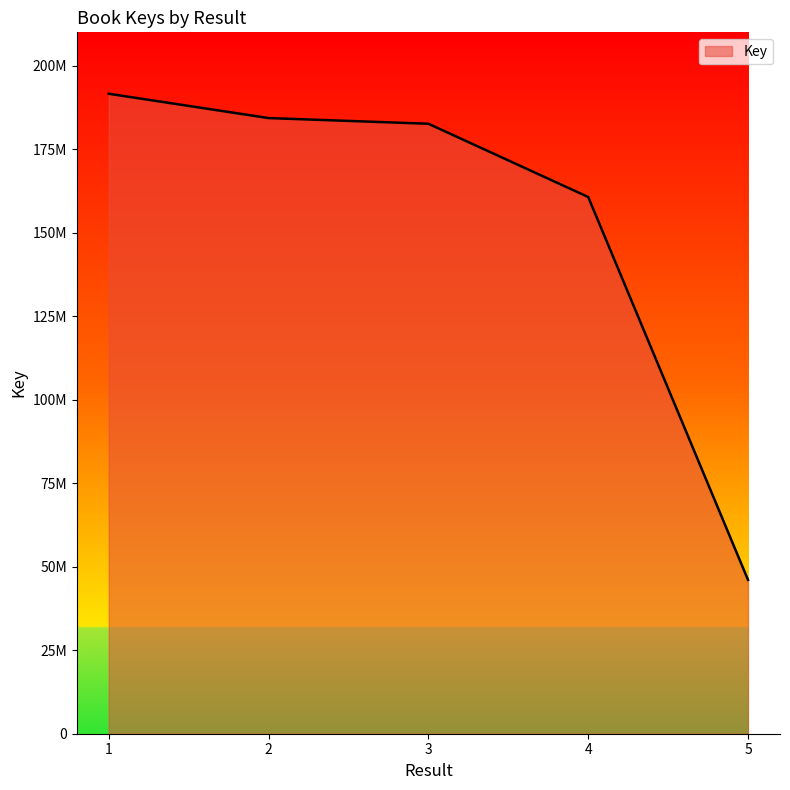

Is this an area chart (filled region under the line)?

Yes